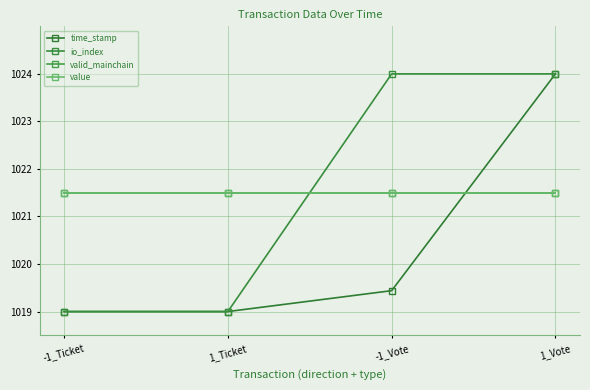

What is the total value across all series at 1_Vote?

4091.0